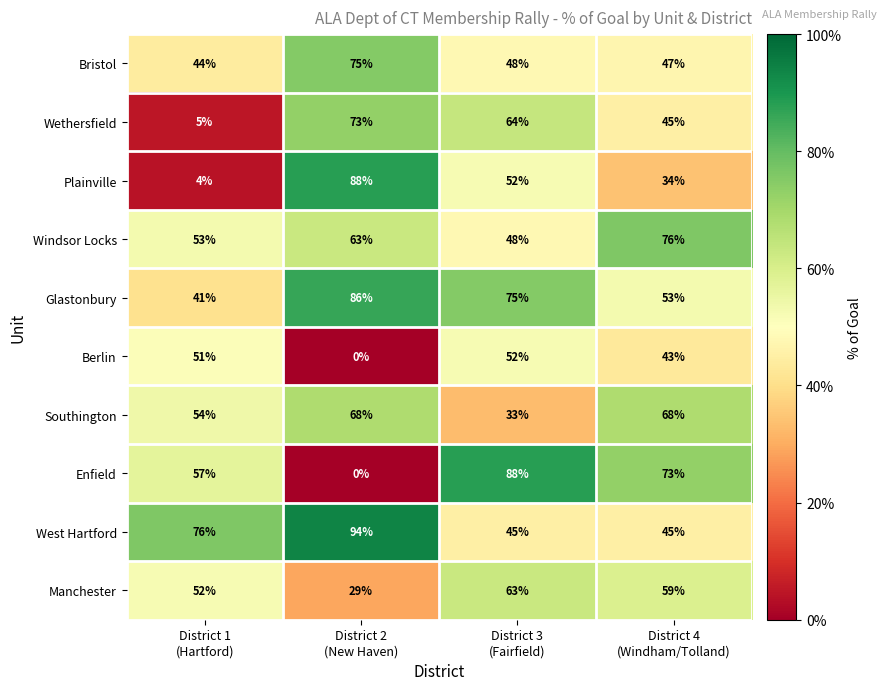

What is the difference between the maximum and minimum values in the Plainville series?

84